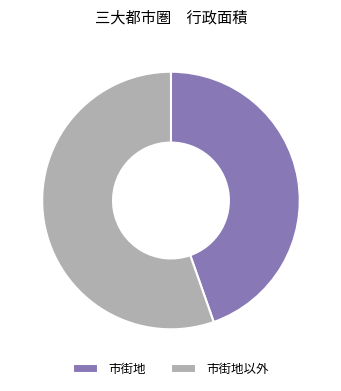

Do 市街地以外 and 市街地 together represent more than half of the pie?

Yes